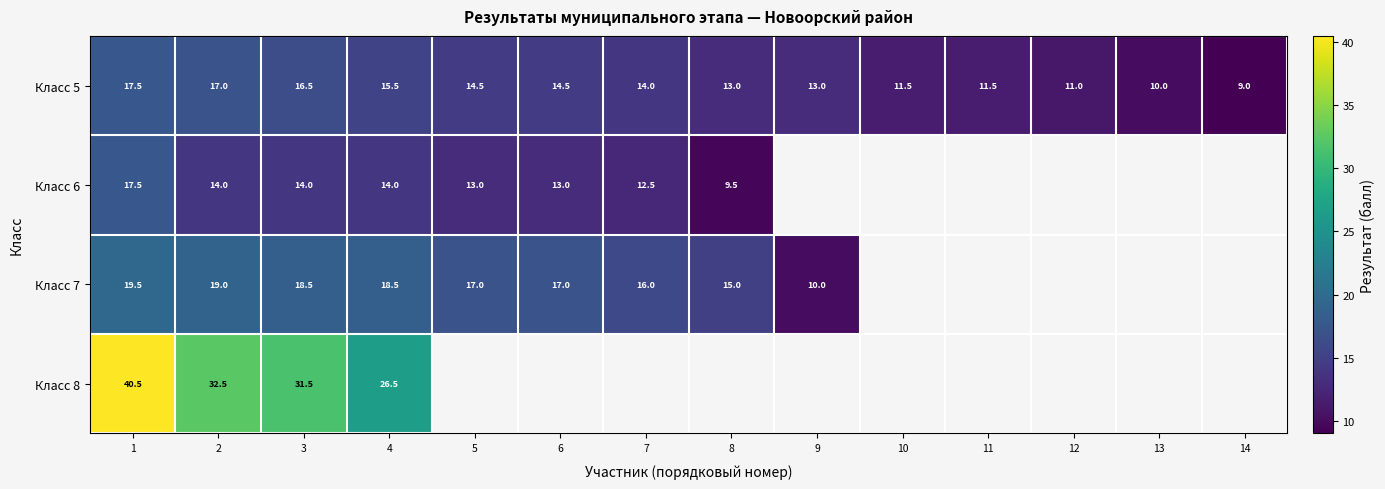

Is it true that Класс 7 equals 16.0 at 7?

True